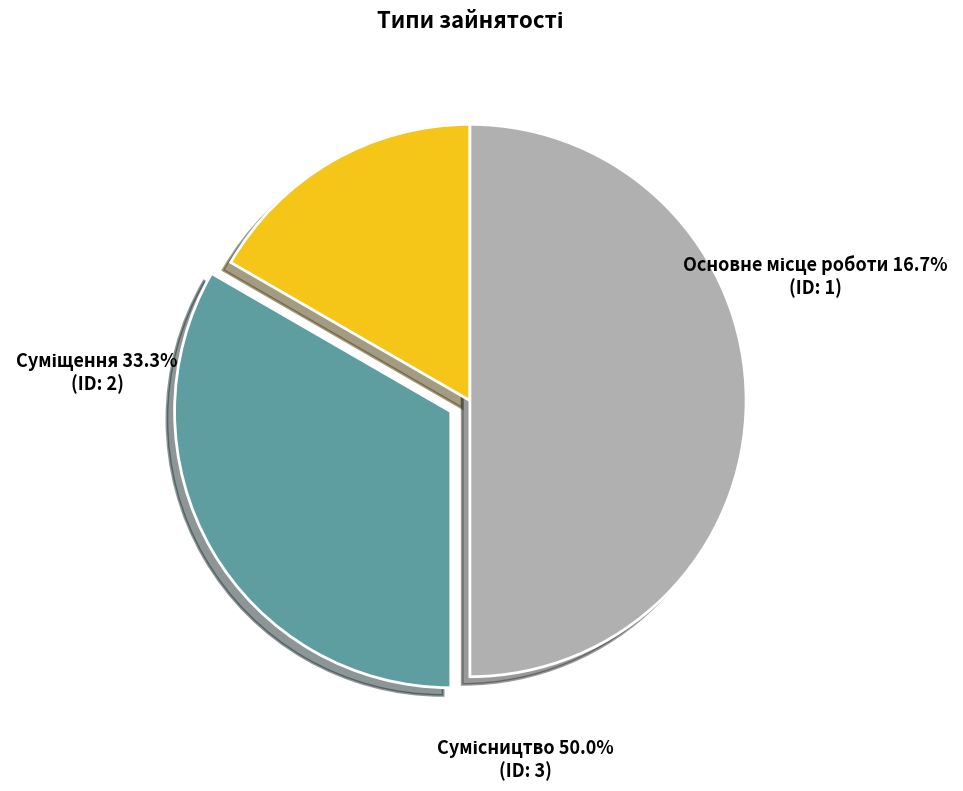

Which category has the biggest portion of the pie?

Сумісництво